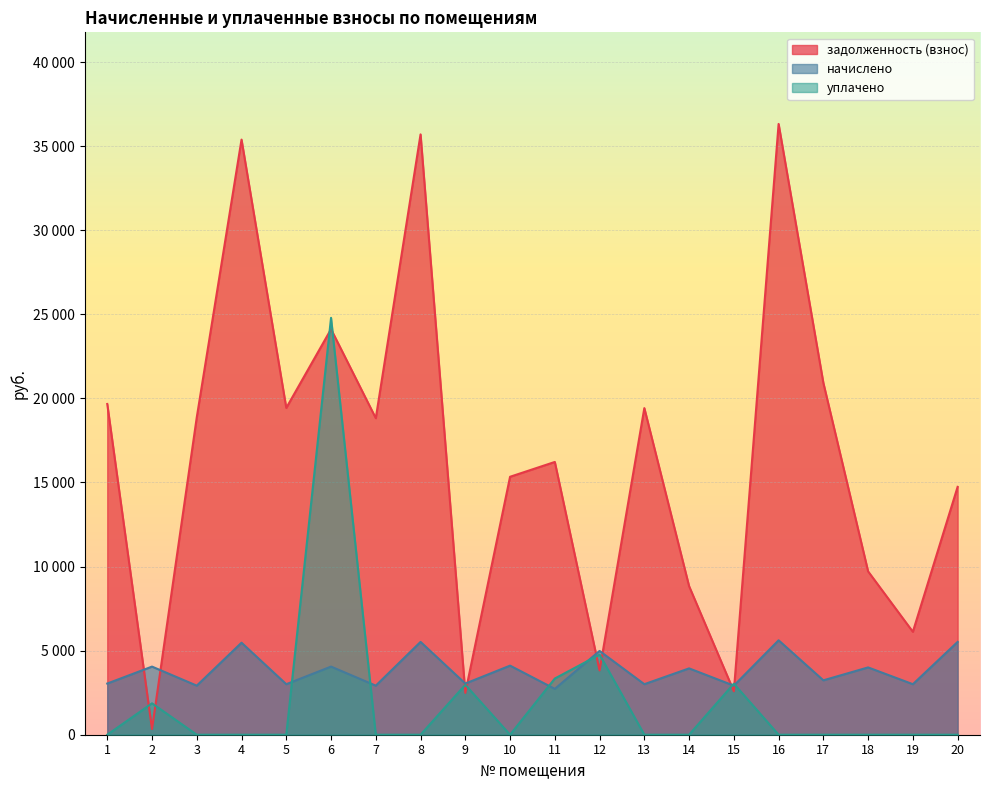

True or false: уплачено and задолженность (взнос) cross at least once.

True